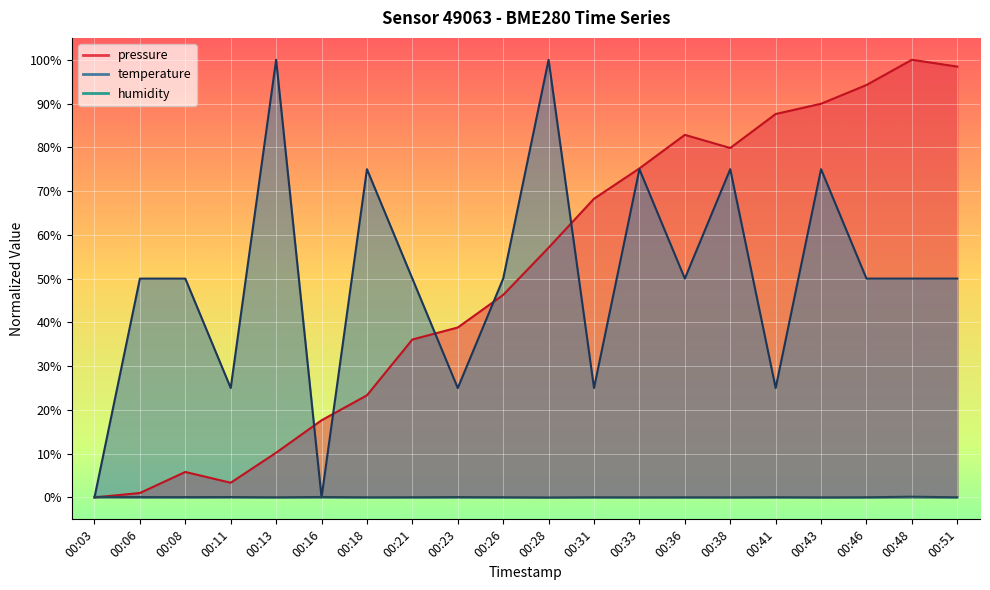

Does the chart display data point markers on the line(s)?

No